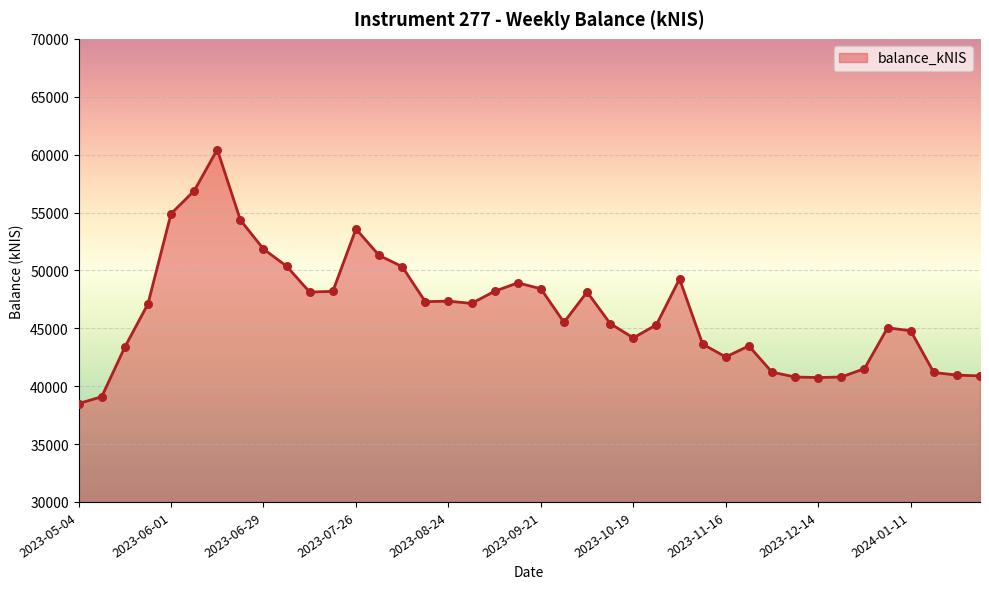

What is the smallest value displayed?

38498.6